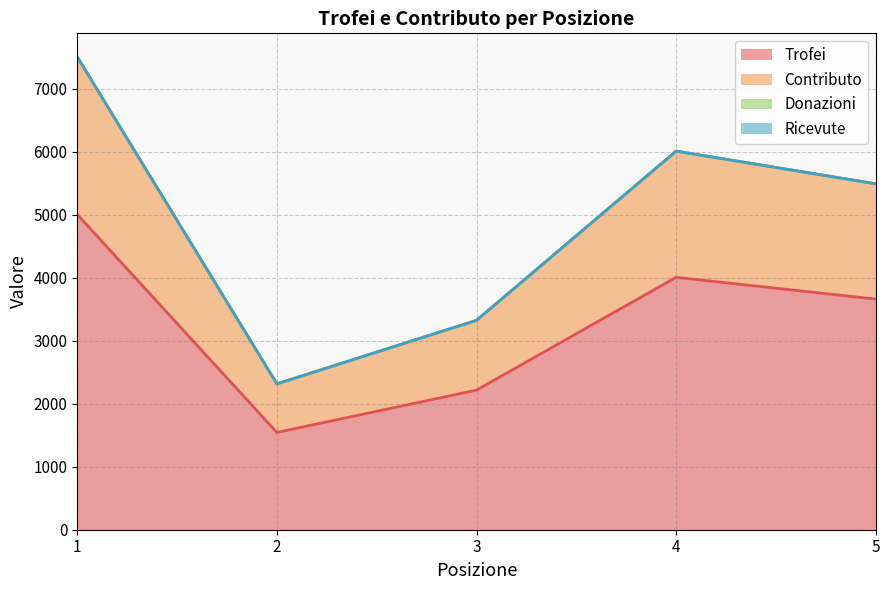

How many Contributo values are between 3322 and 6007?

3